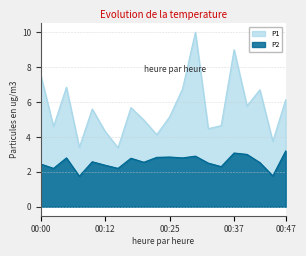

Rank the series at 00:27 from lowest to highest value.

P2, P1